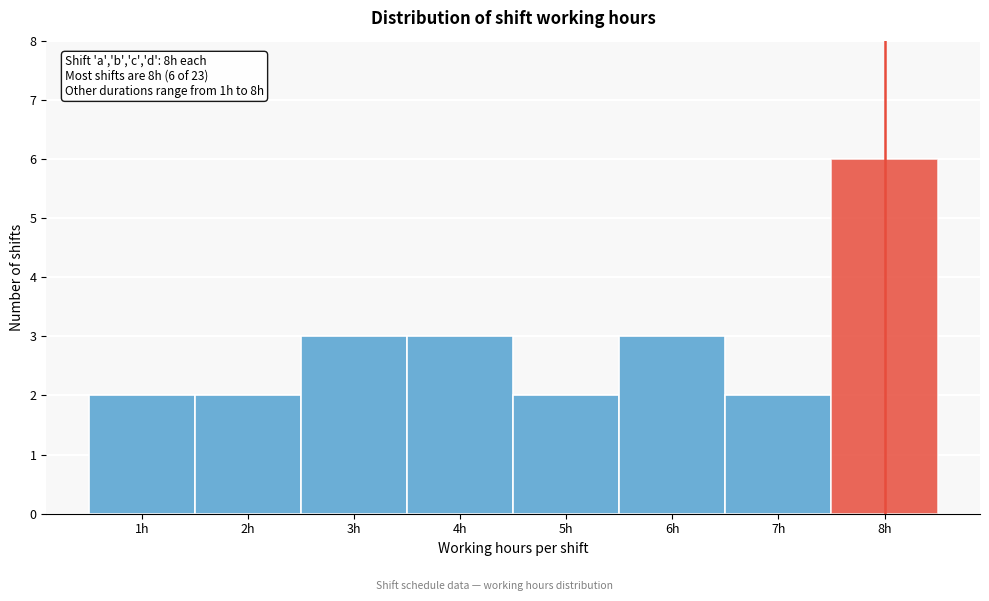

Over which range of the x-axis is the bar tallest?

7.5 to 8.5